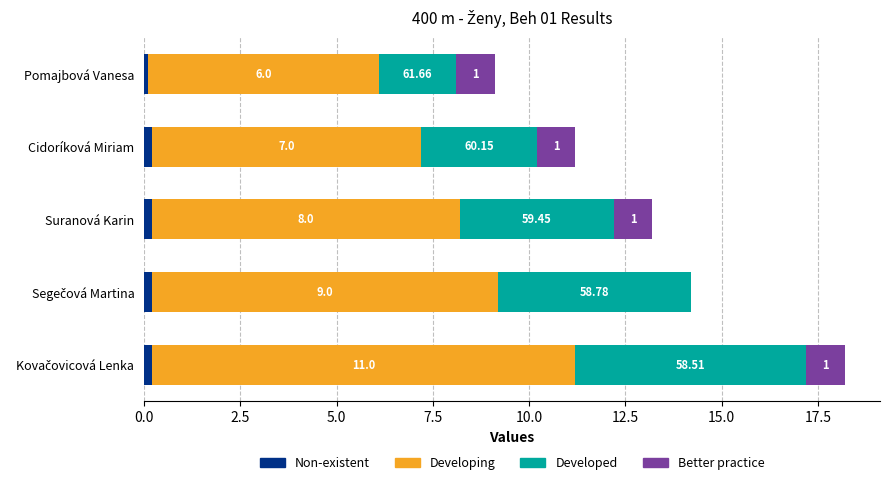

Where is Non-existent nearest to the value 0?

Pomajbová Vanesa